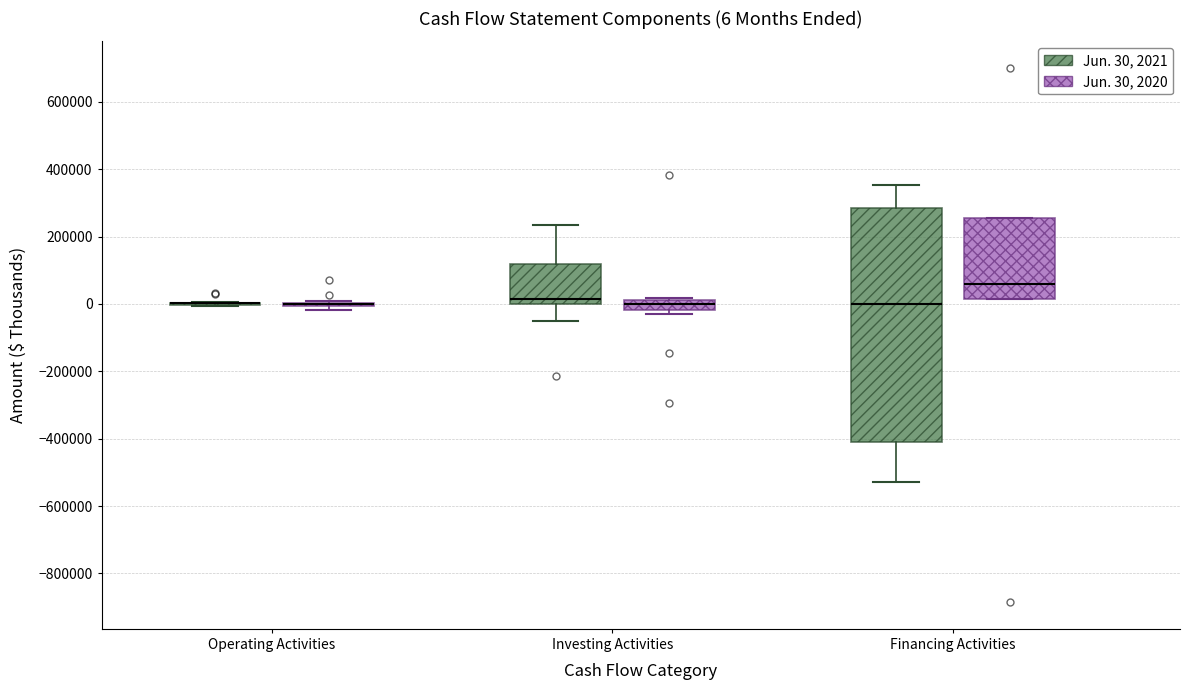

Comparing the boxes themselves (not the whiskers), which one is the tallest?

Financing Activities (Jun. 30, 2021)